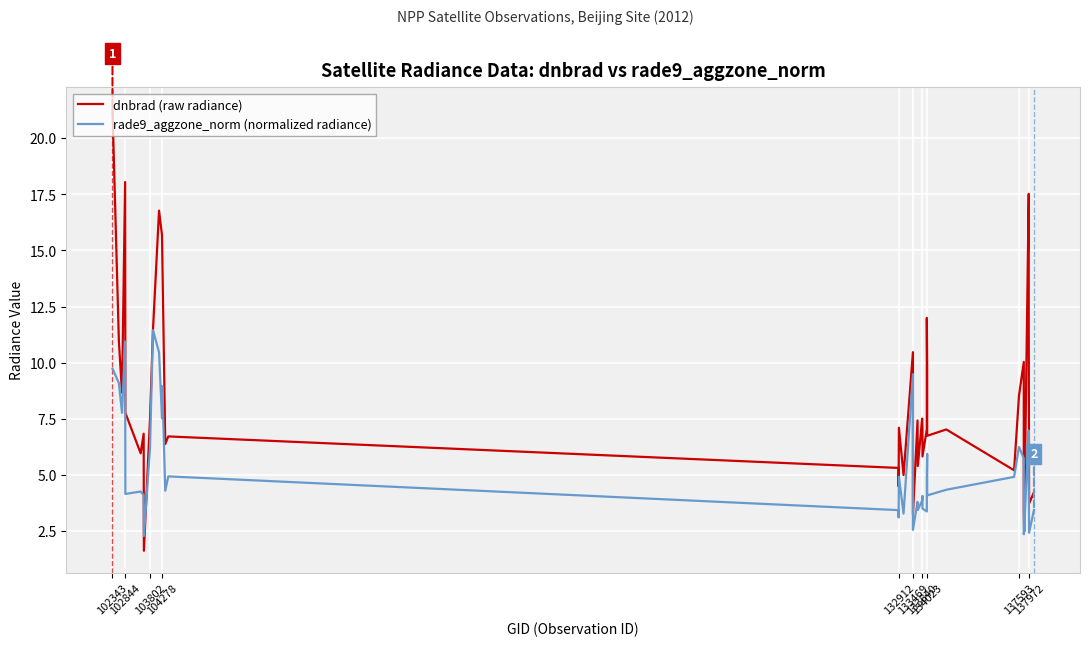

How many lines are shown in the chart?

2